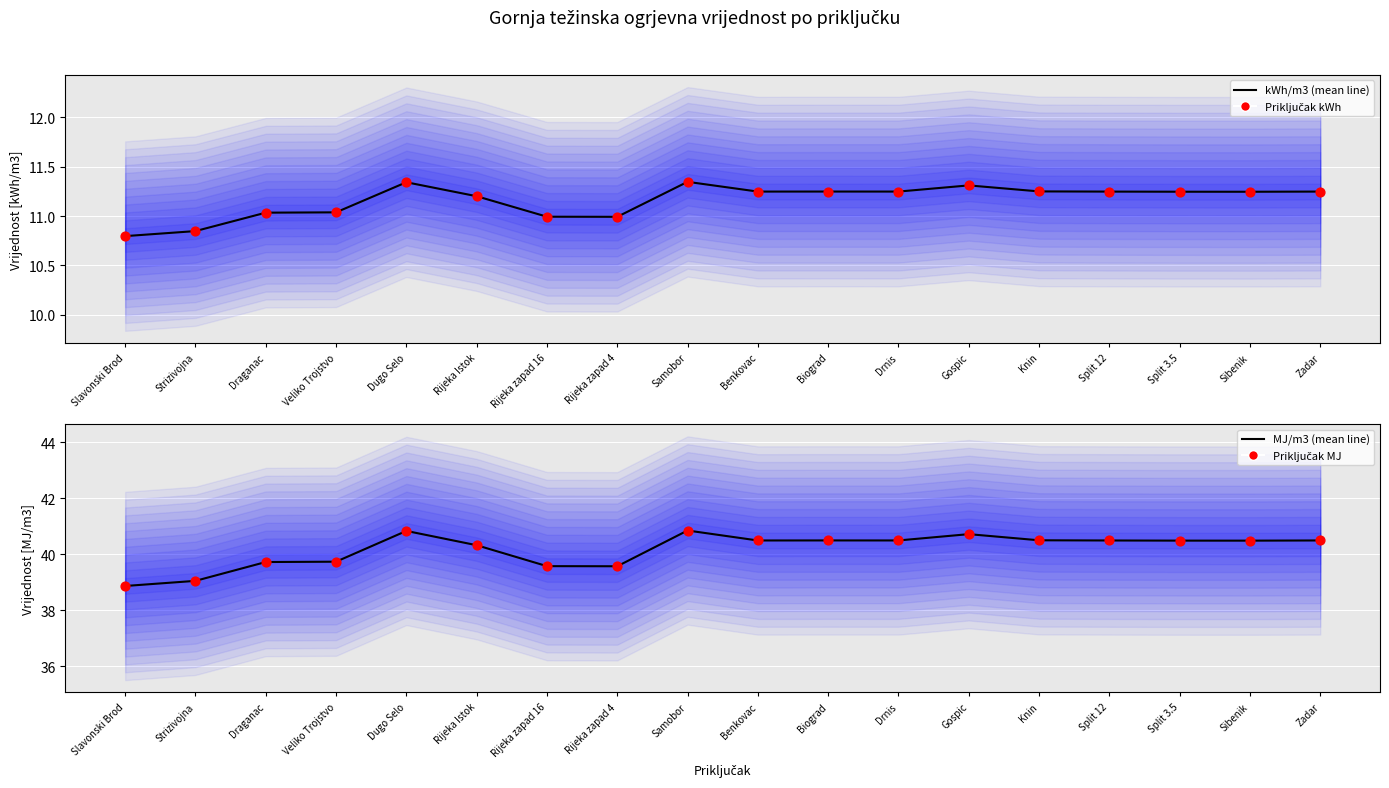

What is the total value across all series at Split 3.5?

103.5